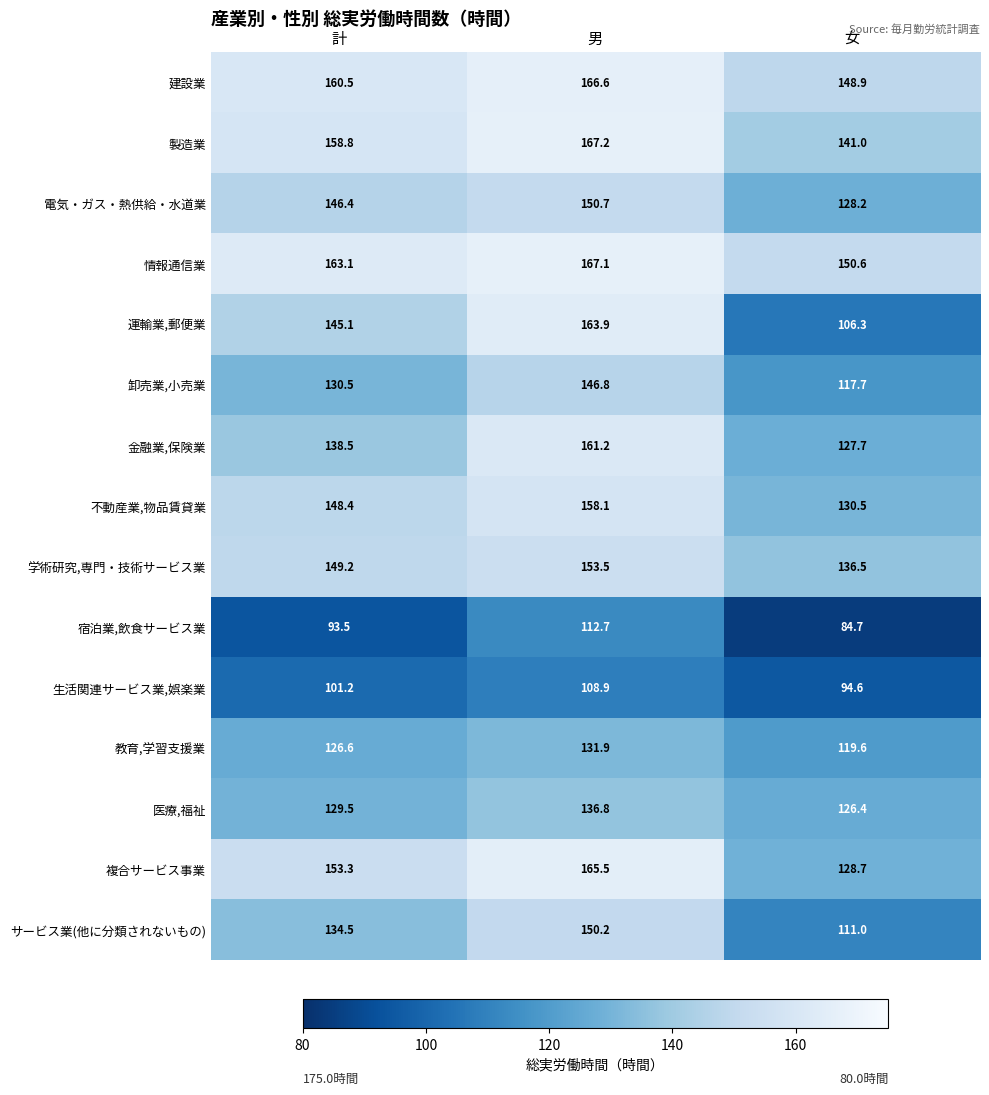

Which series has the largest total across all categories?

情報通信業